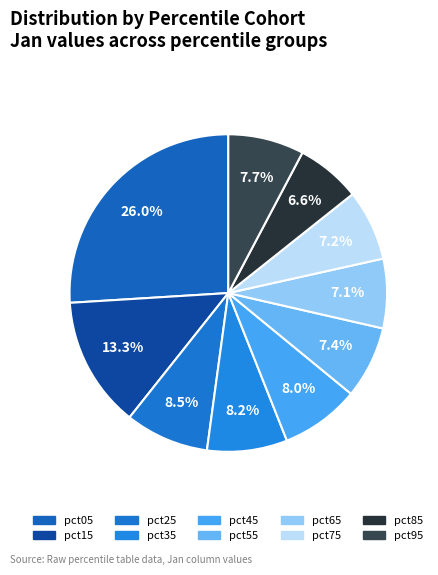

Count the number of slices in the pie.

10